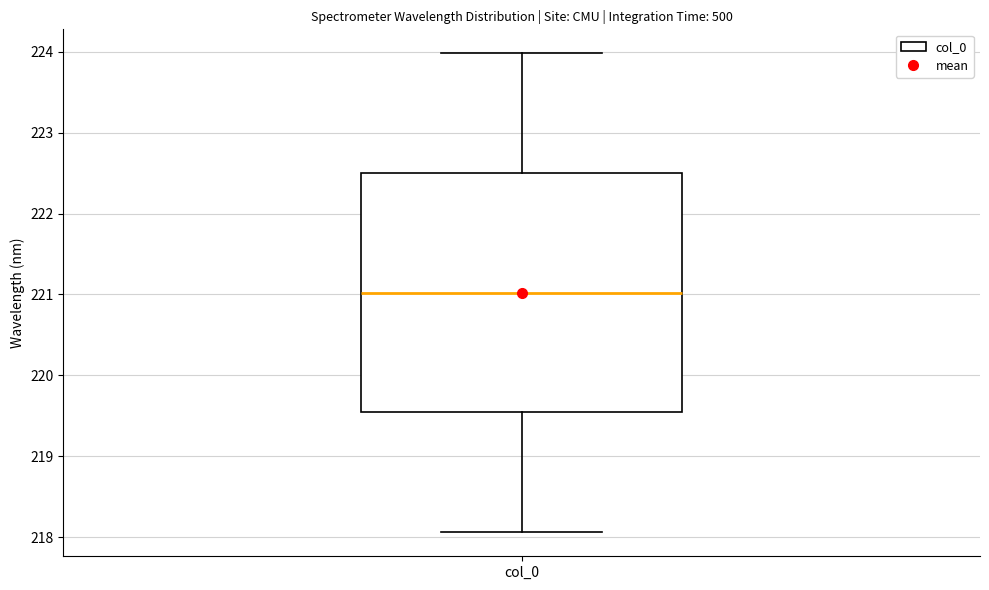

Transcribe this box plot: give where the median line is, the range the box spans, and where the two whiskers end, as read against the y-axis. The values are not printed on the chart, so give them approximately, as read against the axis.

median 221.0, box 219.5 to 222.5, whiskers 218.1 to 224.0